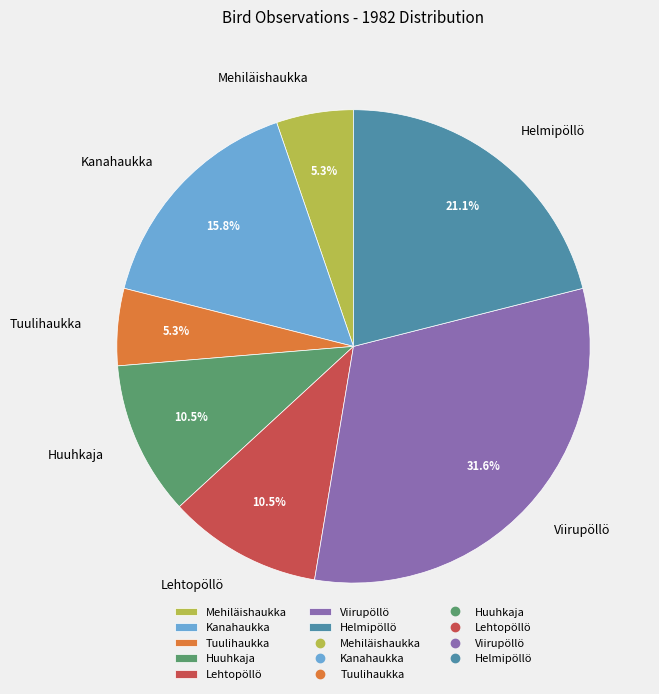

What is the largest slice in the pie chart?

Viirupöllö